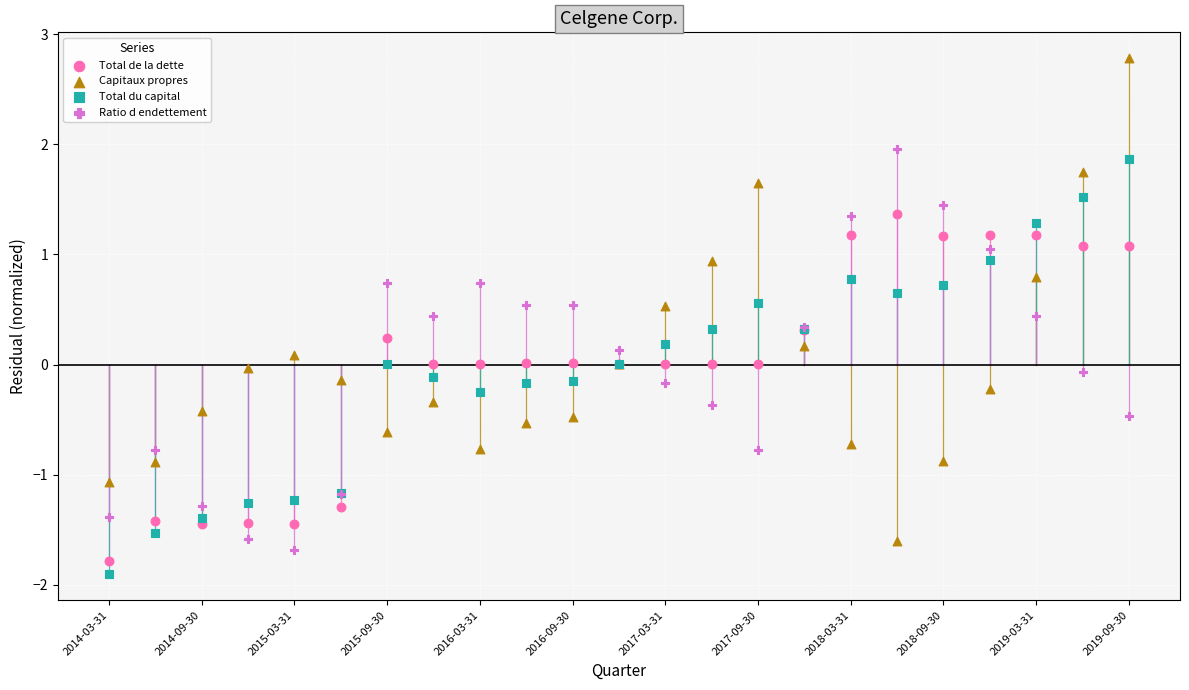

Which series contains the lowest Y value?

Total du capital